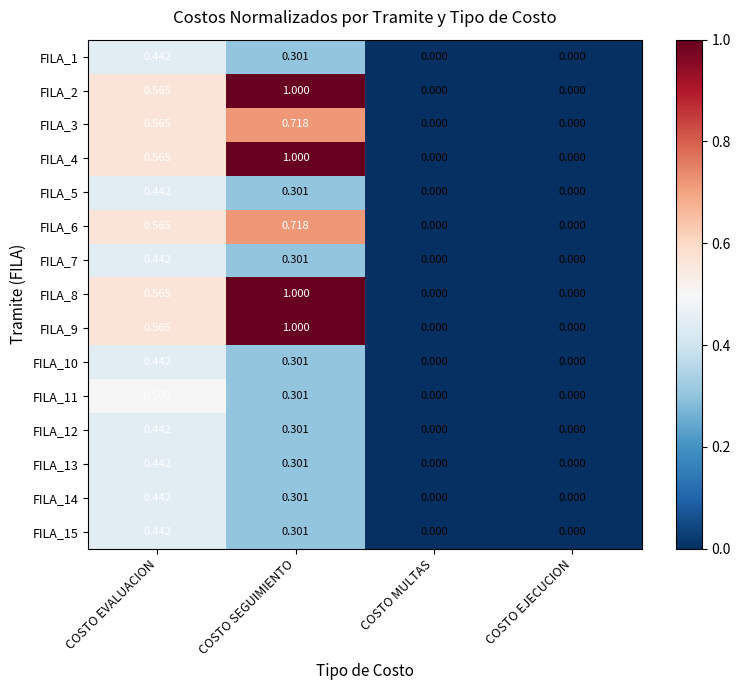

What is the total value across all series at COSTO SEGUIMIENTO?

8.1